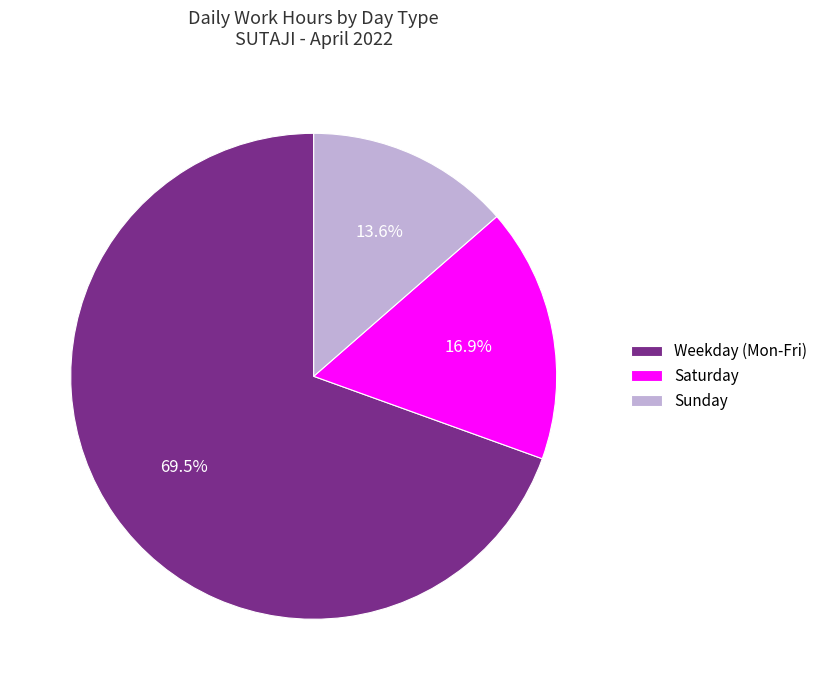

Which category has the smallest portion of the pie?

Sunday